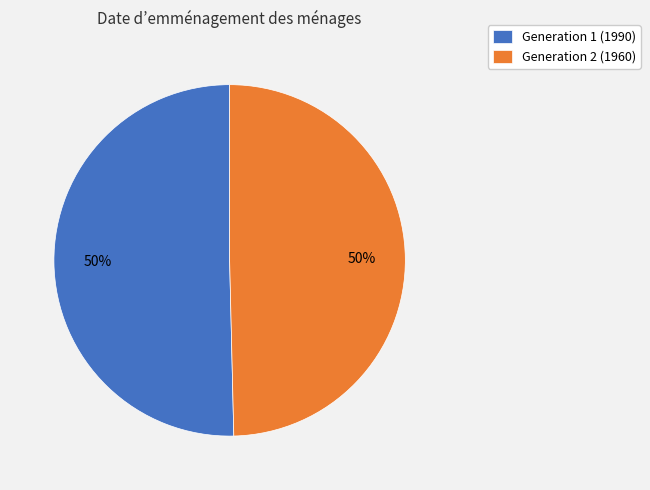

What percentage is the Generation 2 (1960) slice, to the nearest percent?

50%